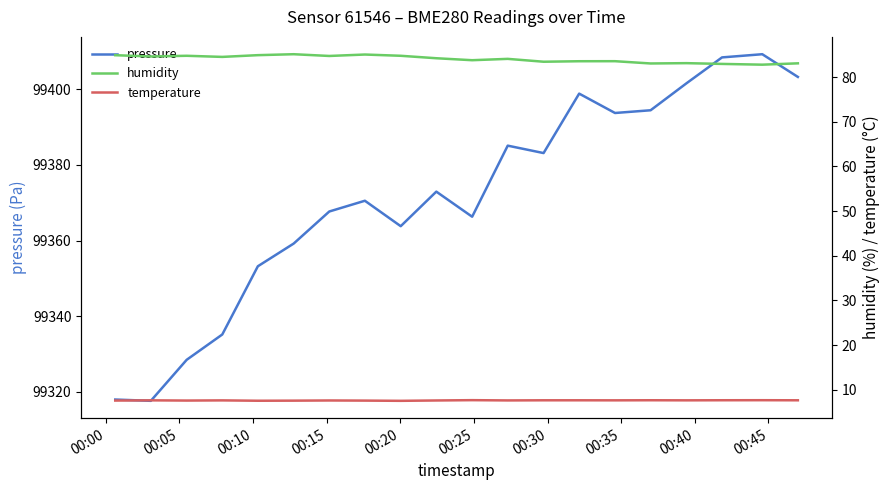

What is the minimum value for pressure?

99317.7